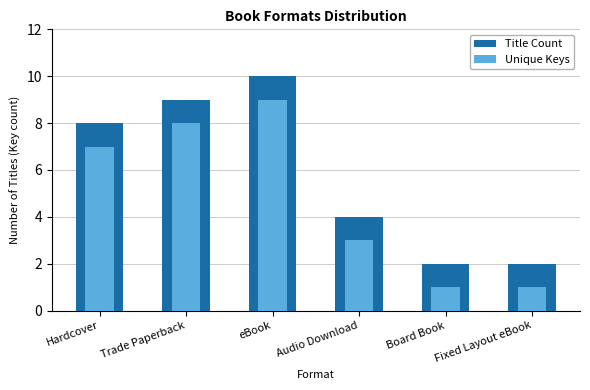

What is the value of the Title Count bar at the 5th from the left?

2